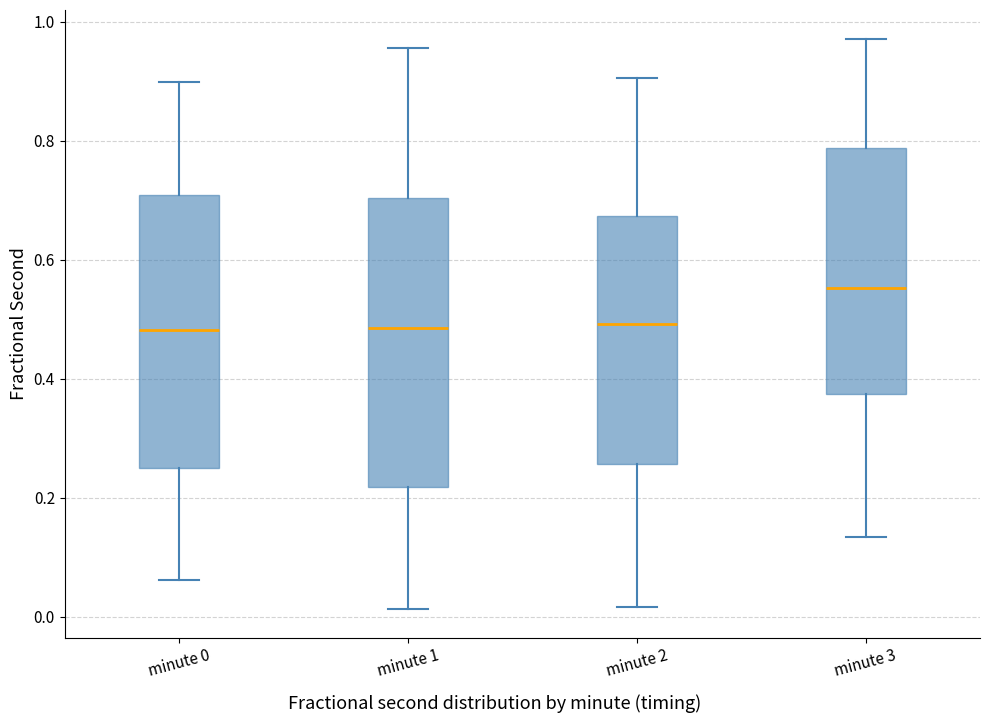

Reading left to right, read every box against the y-axis: the position of its median line, the range the box covers, and the ends of its whiskers. The values are not printed on the chart, so give them approximately, as read against the axis.

minute 0: median 0.48, box 0.24 to 0.70, whiskers 0.06 to 0.90
minute 1: median 0.48, box 0.22 to 0.70, whiskers 0.02 to 0.96
minute 2: median 0.50, box 0.26 to 0.68, whiskers 0.02 to 0.90
minute 3: median 0.56, box 0.38 to 0.78, whiskers 0.14 to 0.98